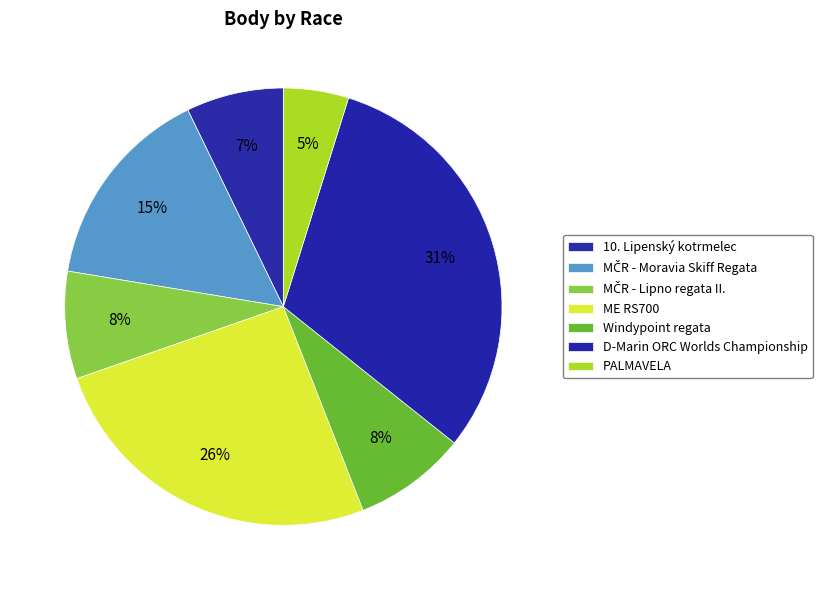

Is there a majority slice in this chart?

No